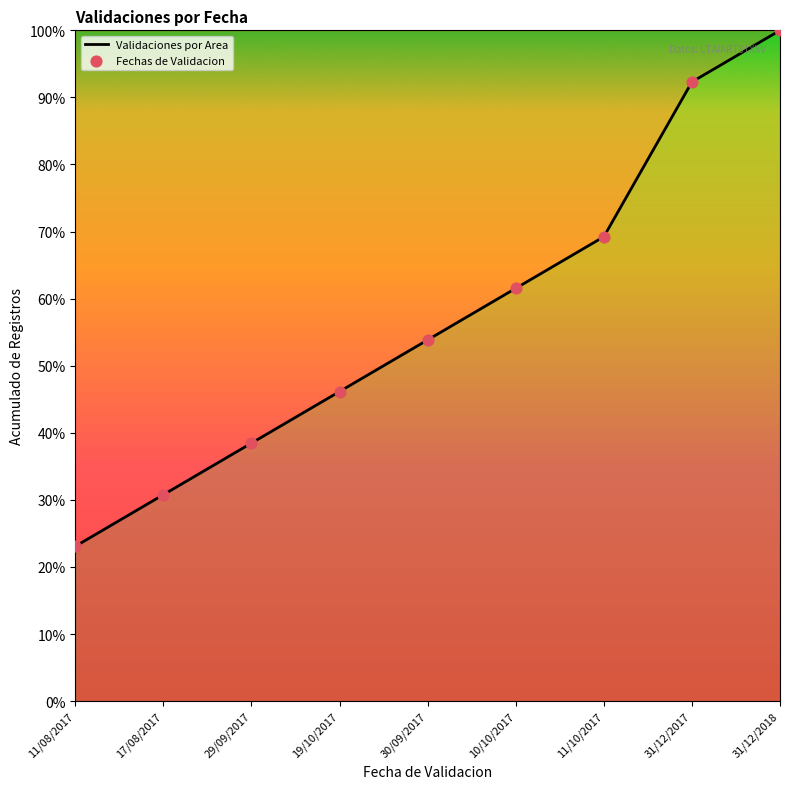

What is the change in value from 11/10/2017 to 31/12/2018?

+30.8